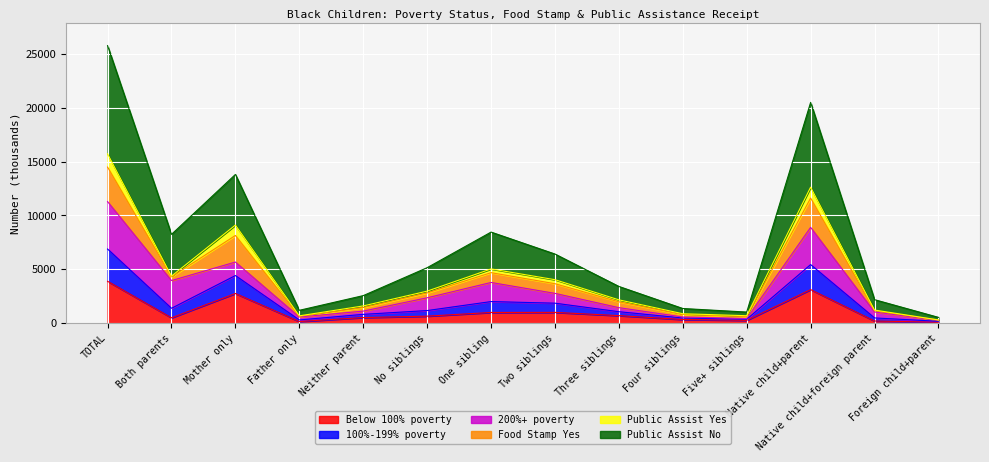

What is the total value across all series at One sibling?

8457